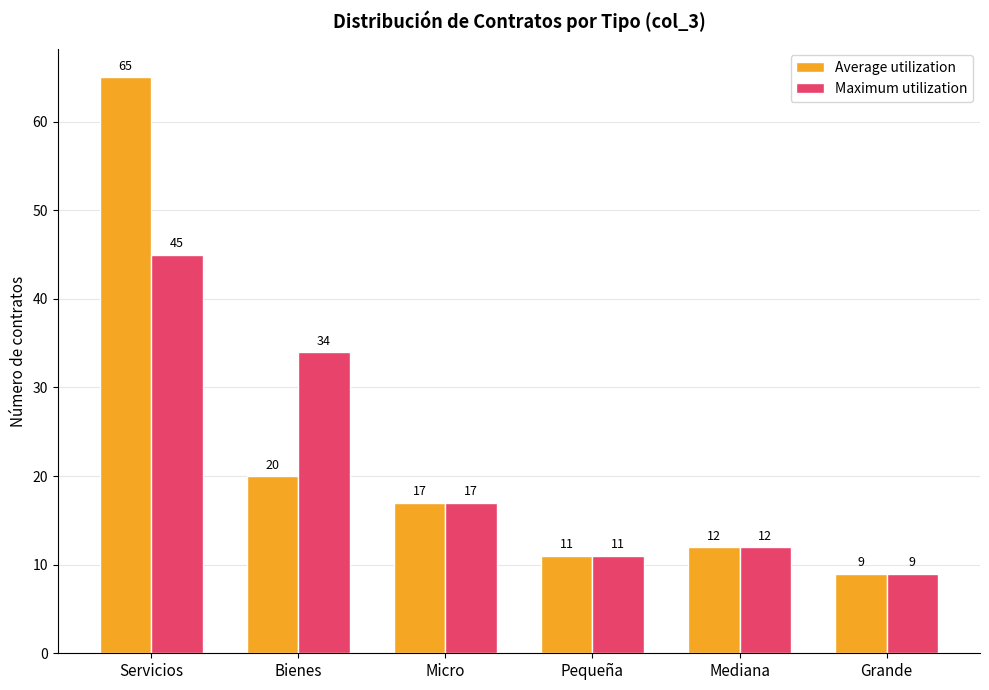

Reading left to right, extract all data points from this chart.

Average utilization: 65	20	17	11	12	9
Maximum utilization: 45	34	17	11	12	9